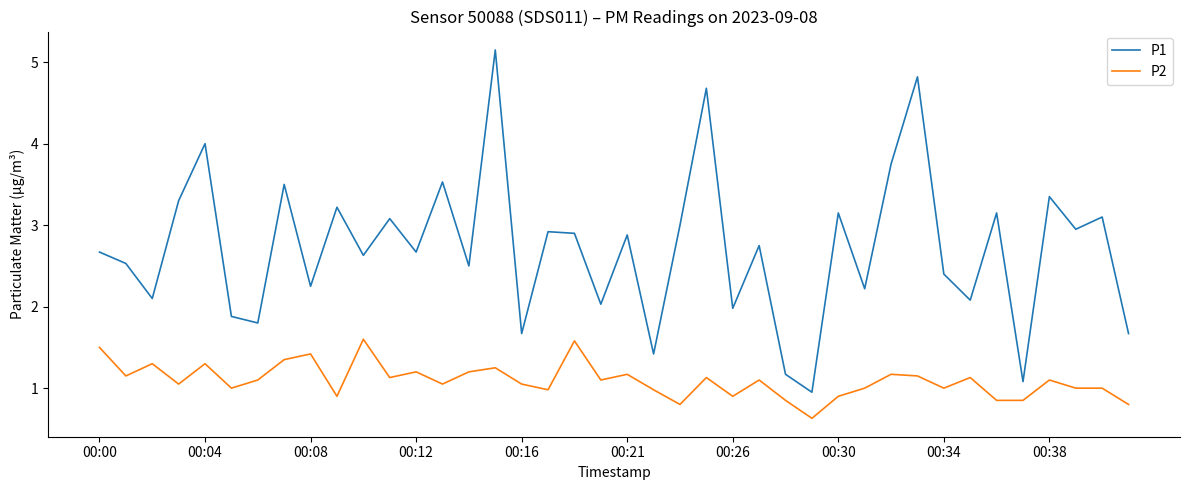

Rank the series by their maximum value, from highest to lowest.

P1, P2